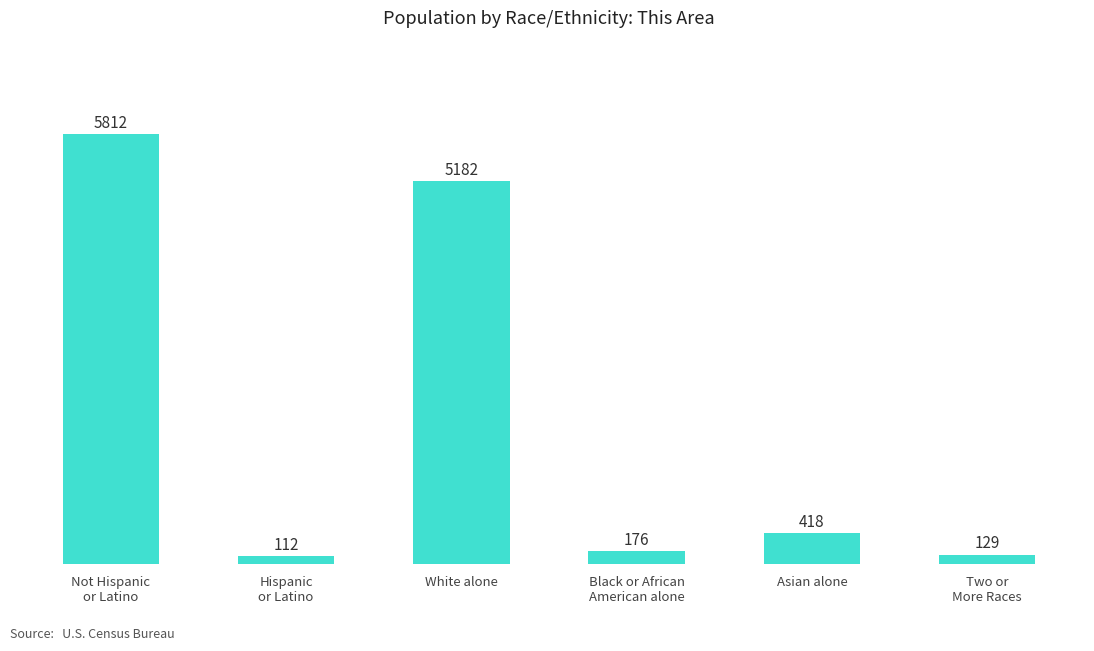

Which category has the highest value across all series?

Not Hispanic
or Latino